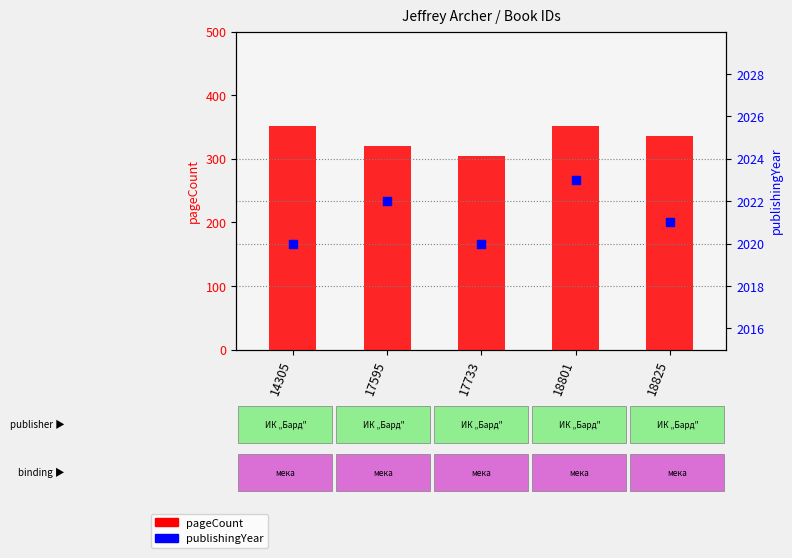

What are all the series names shown in the legend?

pageCount, publishingYear